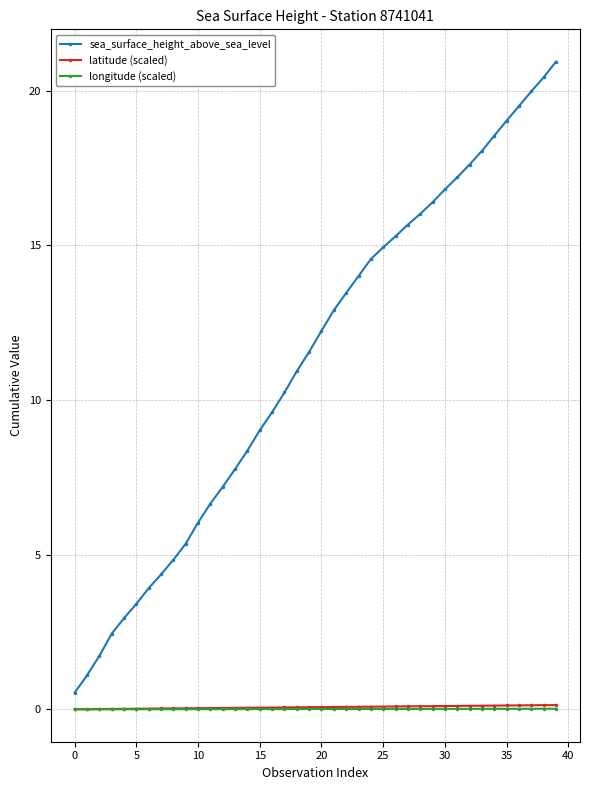

True or false: longitude (scaled) and latitude (scaled) cross at least once.

False